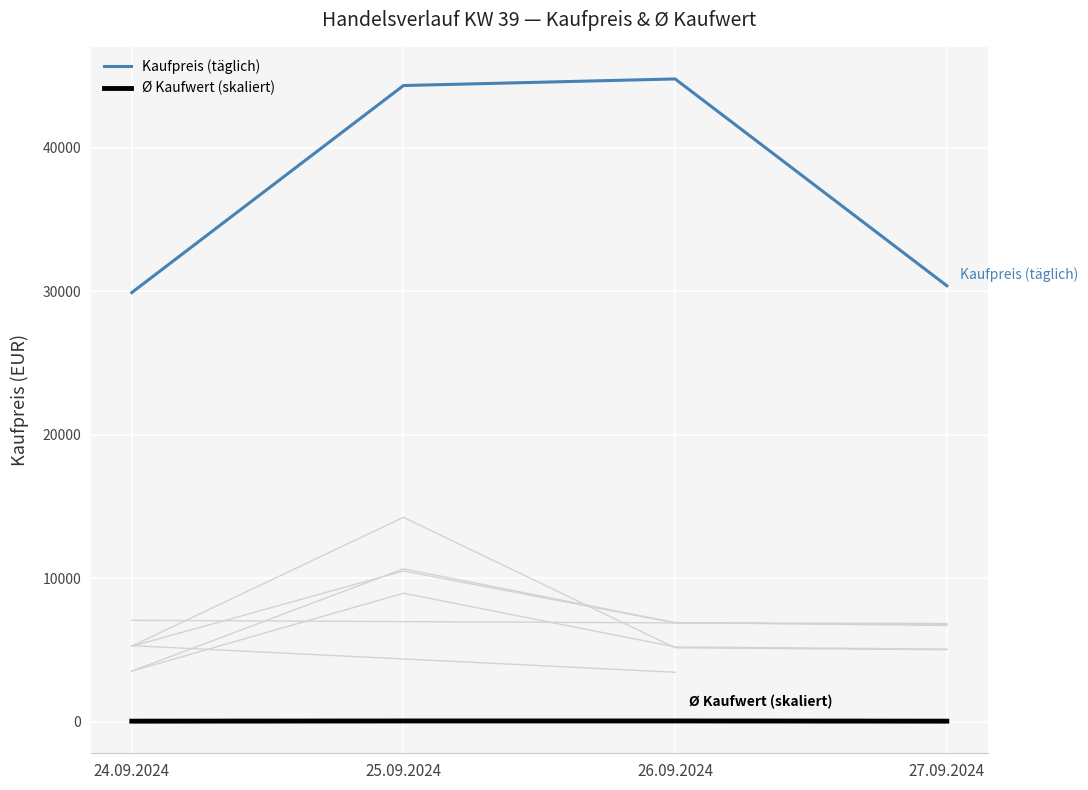

What are all the series names shown in the legend?

Kaufpreis (täglich), Ø Kaufwert (skaliert)